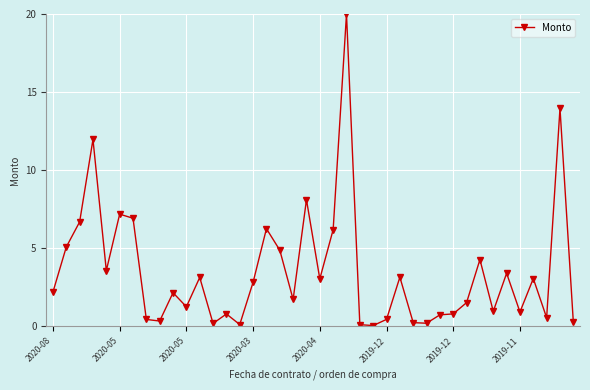

What is the maximum value shown in the chart?

20.0